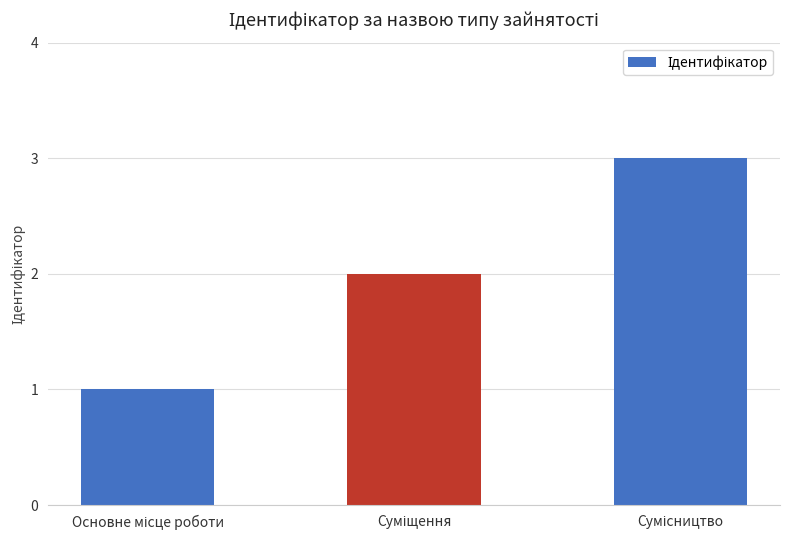

What is the sum of all values?

6